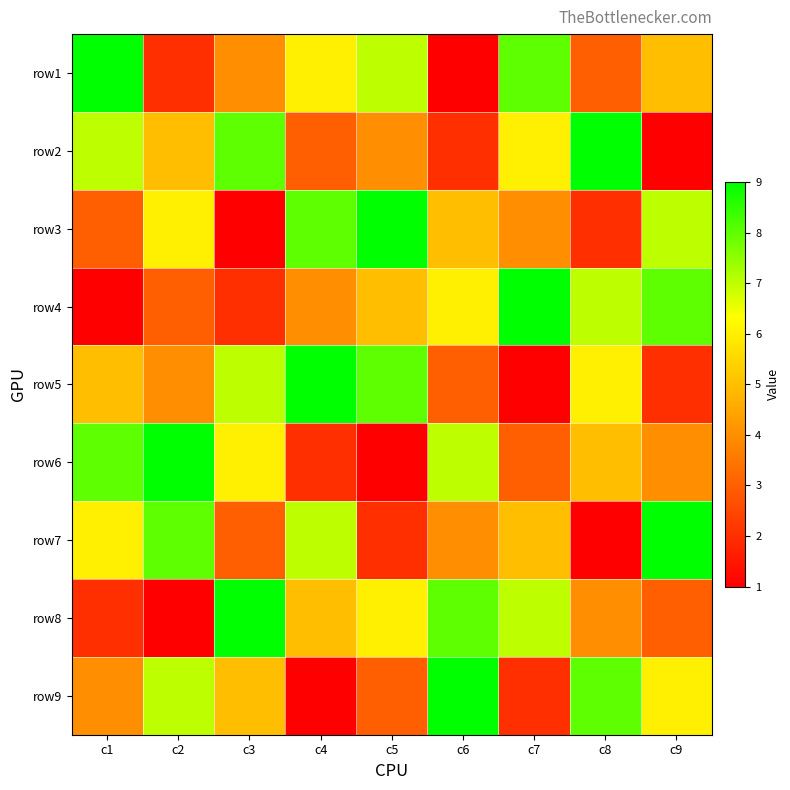

Reading left to right, what are all the values shown in this chart?

row1: c1=9	c2=2	c3=4	c4=6	c5=7	c6=1	c7=8	c8=3	c9=5
row2: c1=7	c2=5	c3=8	c4=3	c5=4	c6=2	c7=6	c8=9	c9=1
row3: c1=3	c2=6	c3=1	c4=8	c5=9	c6=5	c7=4	c8=2	c9=7
row4: c1=1	c2=3	c3=2	c4=4	c5=5	c6=6	c7=9	c8=7	c9=8
row5: c1=5	c2=4	c3=7	c4=9	c5=8	c6=3	c7=1	c8=6	c9=2
row6: c1=8	c2=9	c3=6	c4=2	c5=1	c6=7	c7=3	c8=5	c9=4
row7: c1=6	c2=8	c3=3	c4=7	c5=2	c6=4	c7=5	c8=1	c9=9
row8: c1=2	c2=1	c3=9	c4=5	c5=6	c6=8	c7=7	c8=4	c9=3
row9: c1=4	c2=7	c3=5	c4=1	c5=3	c6=9	c7=2	c8=8	c9=6